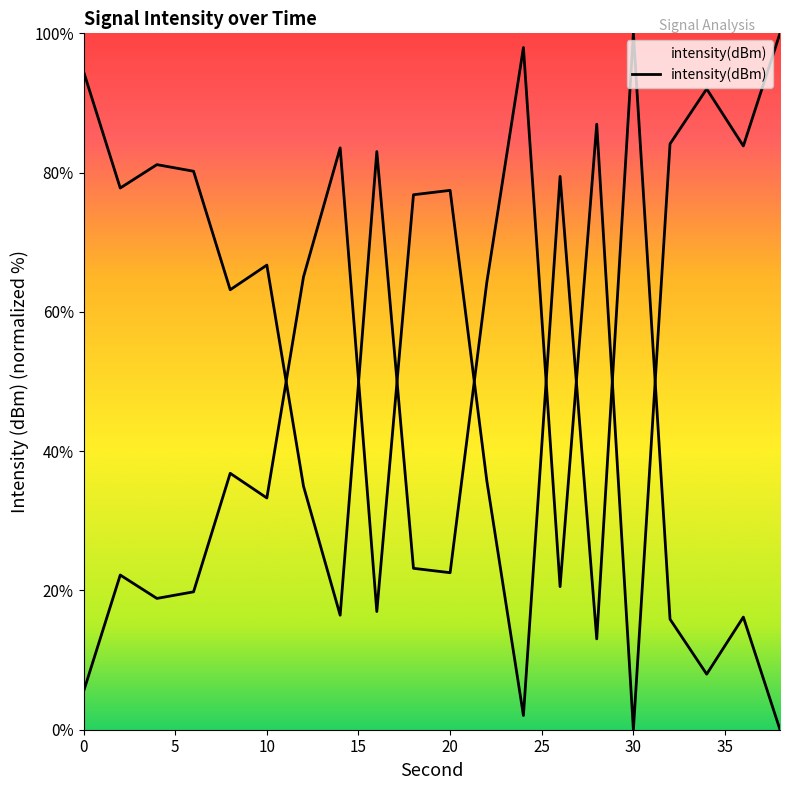

The chart shows a value of 60.1 at 38. True or false?

False